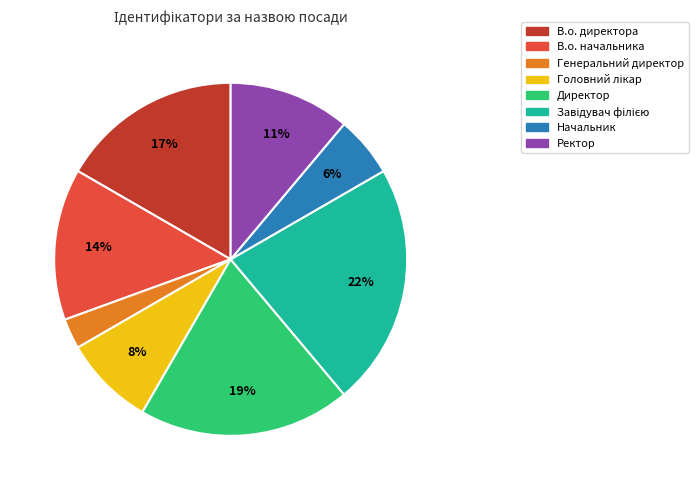

To the nearest percent, what is the difference between the largest and smallest slice percentages?

19%